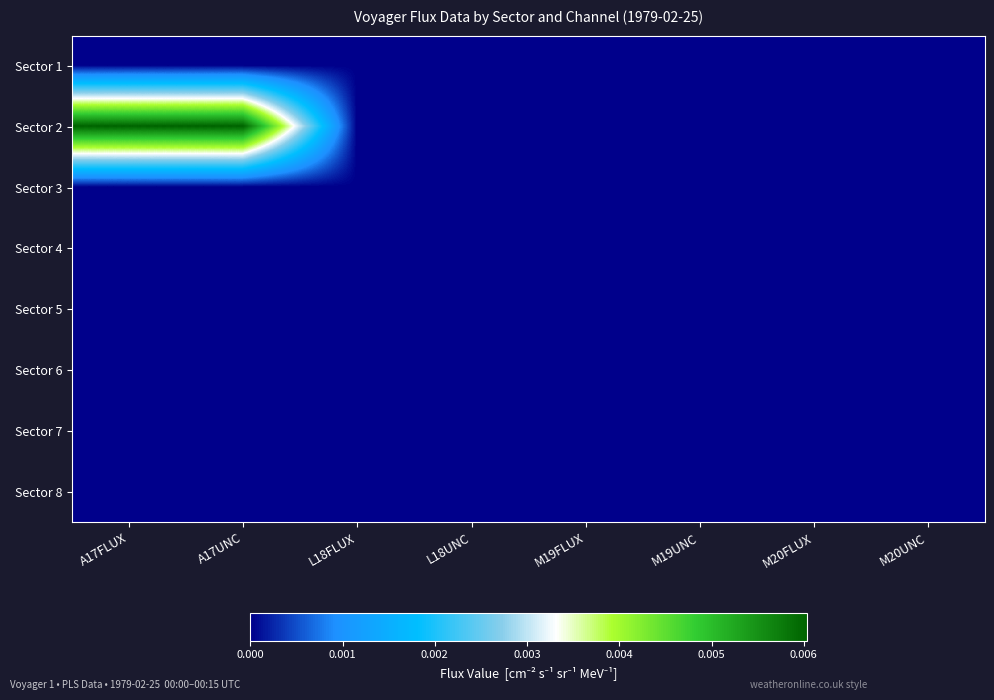

How many data points does each series have?

8